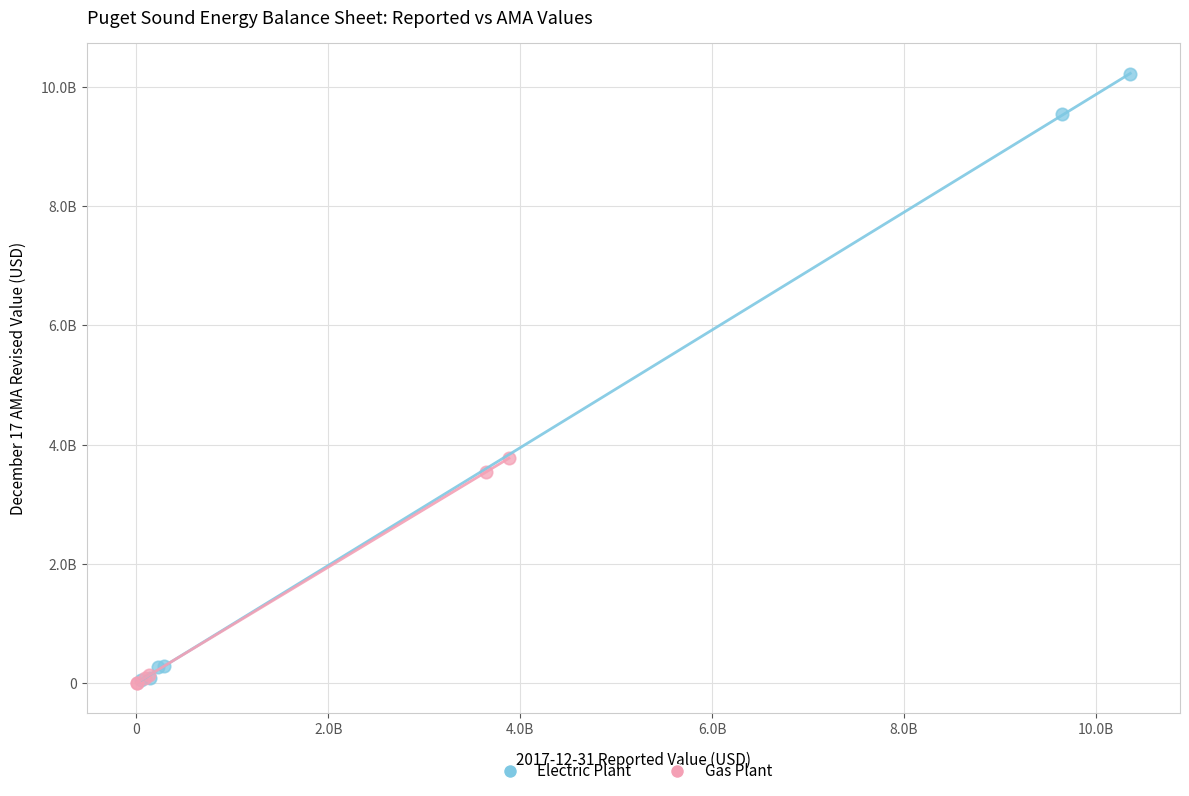

What are all the series names shown in the legend?

Electric Plant, Gas Plant